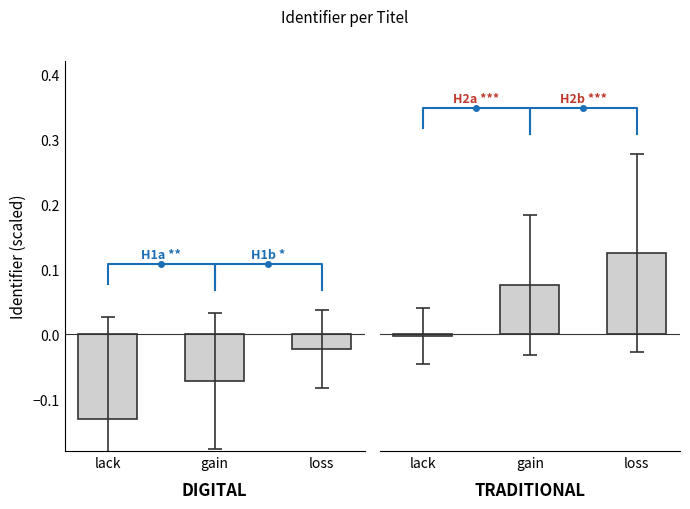

At which label is the value closest to 0?

lack